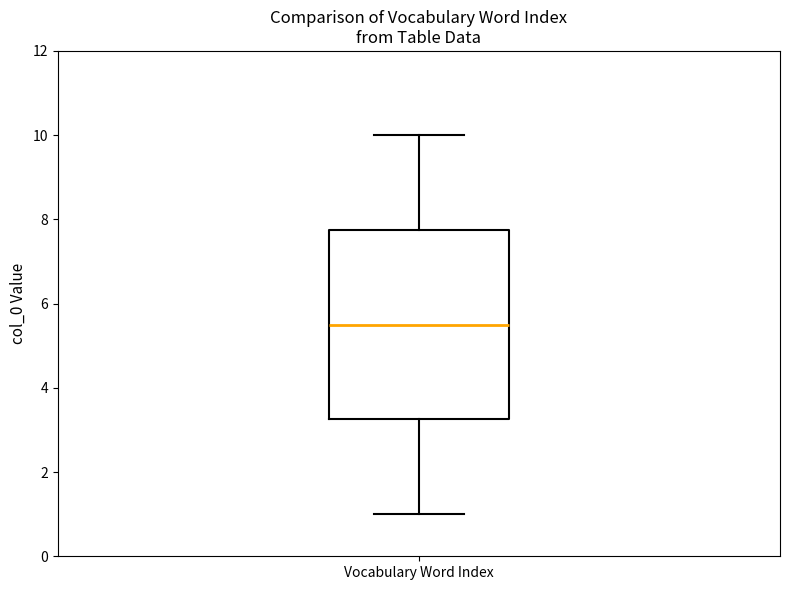

Where does the median line of the box for Vocabulary Word Index sit on the y-axis? The values are not printed on the chart, so give them approximately, as read against the axis.

5.6